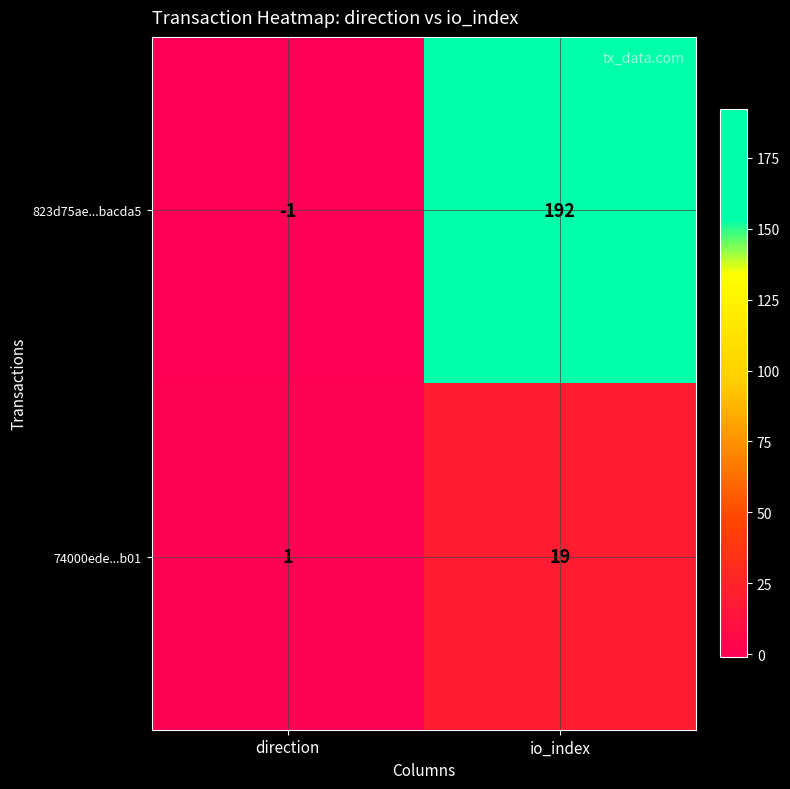

What is the maximum value for 74000ede...b01?

19